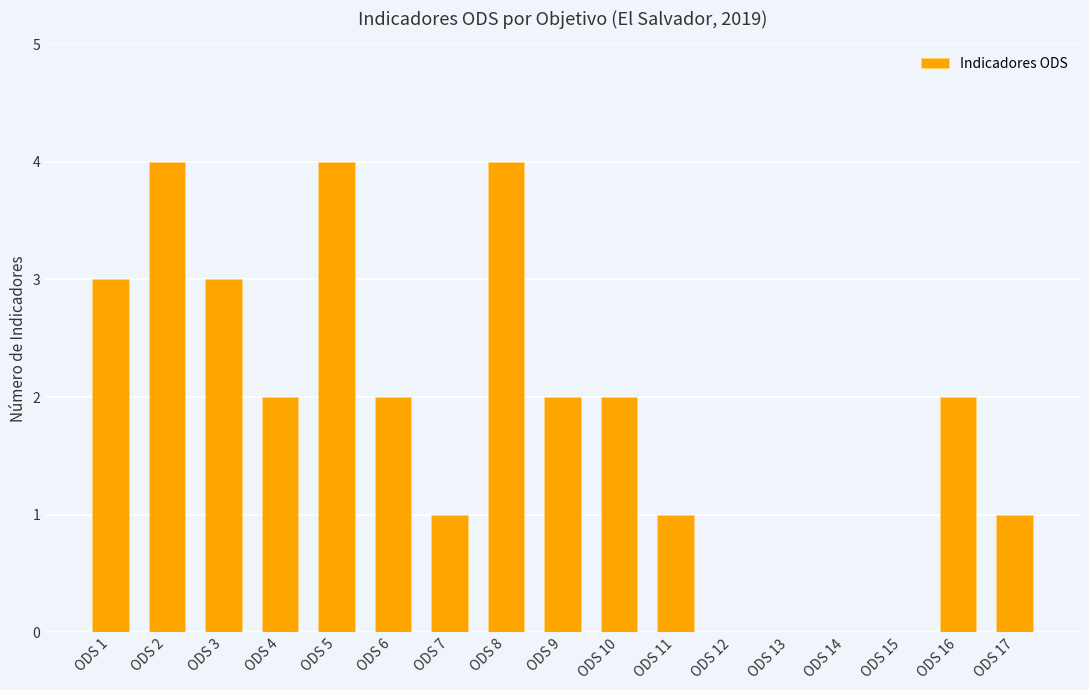

True or false: the data shows 0 at ODS 14.

True